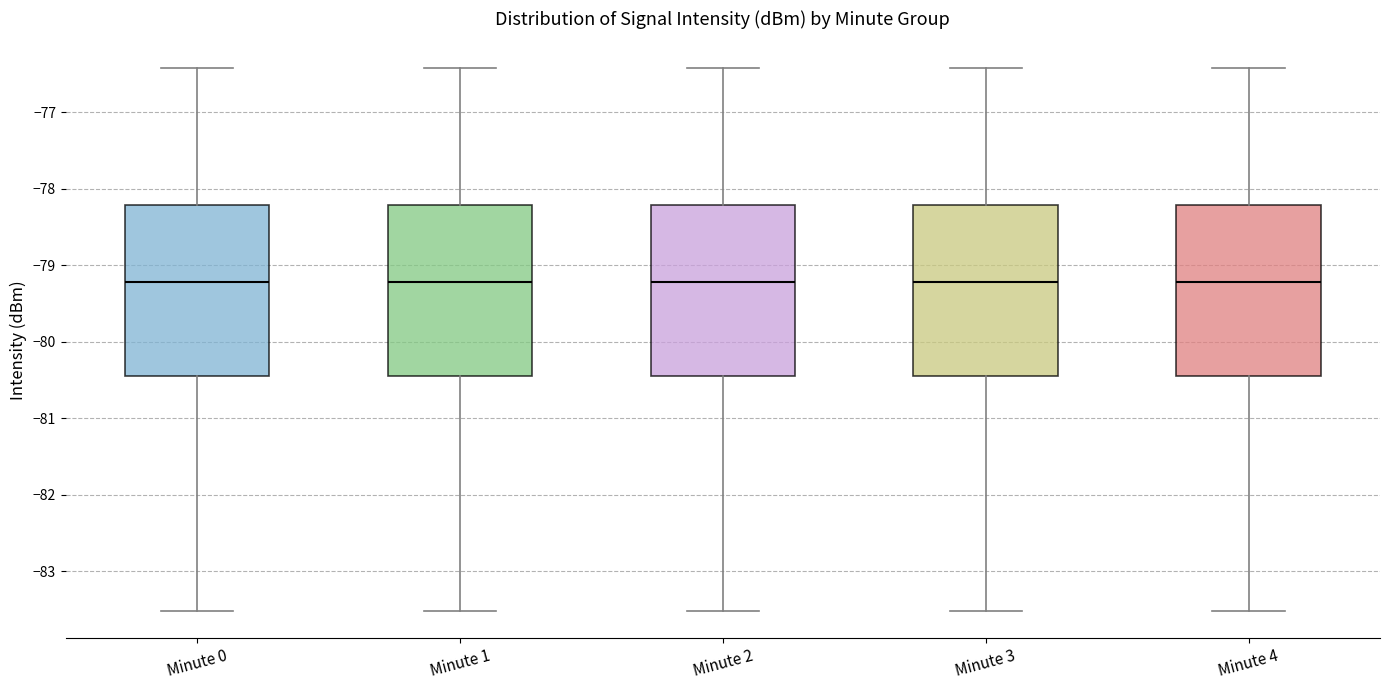

Where does the lower whisker of the box for Minute 3 end on the y-axis? The values are not printed on the chart, so give them approximately, as read against the axis.

-83.5